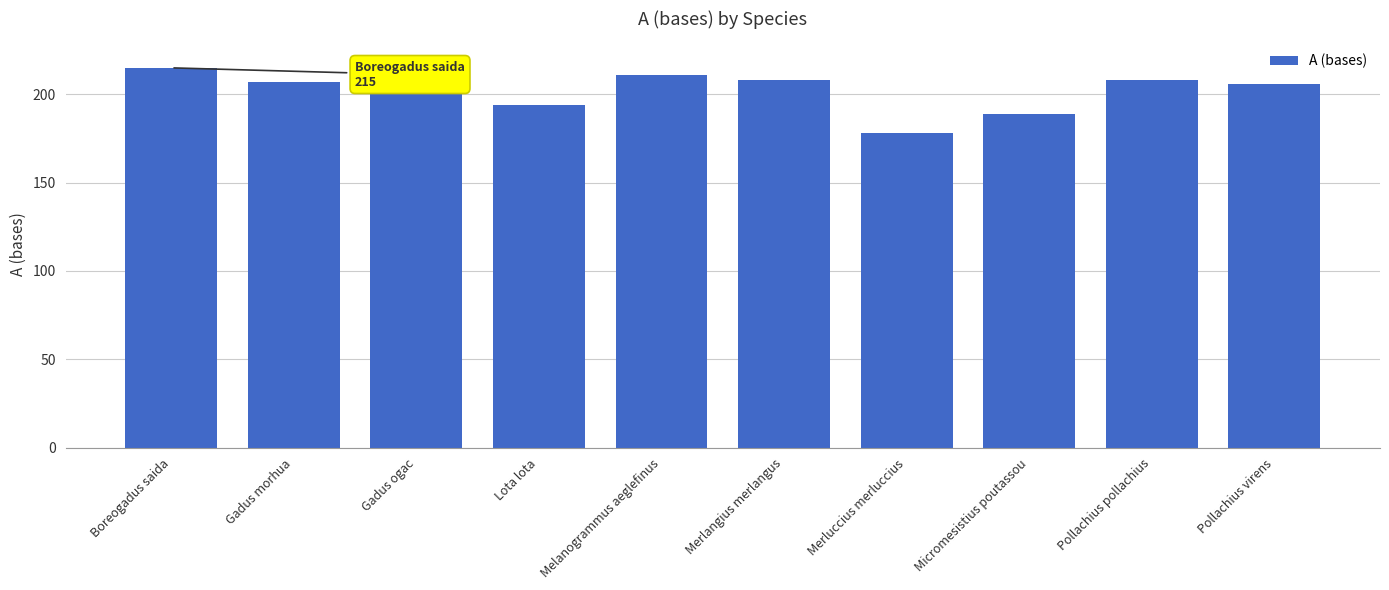

The value at Boreogadus saida is 105. True or false?

False